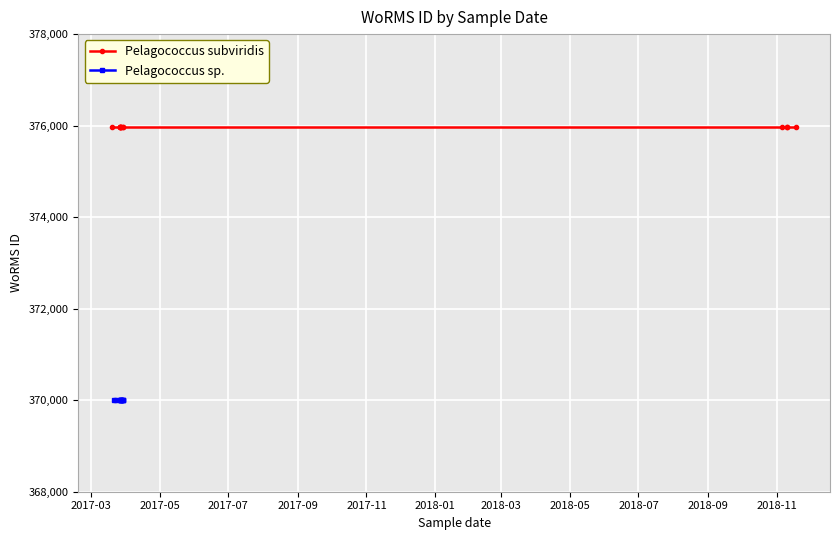

At how many categories does at least one series exceed 375537?

13